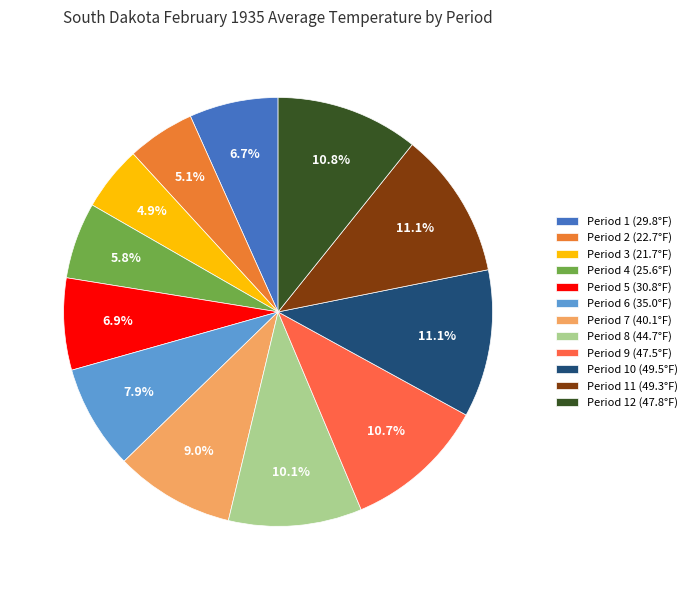

How many segments does this pie chart have?

12